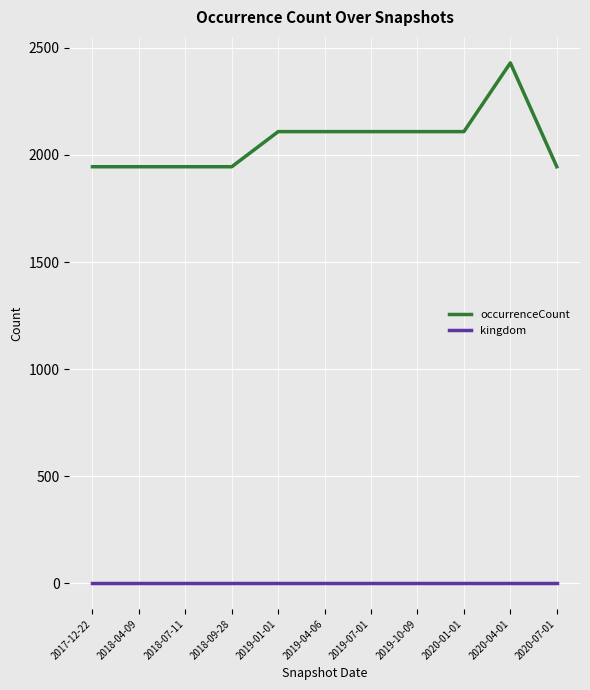

At which category is the sum across all series the highest?

2020-04-01